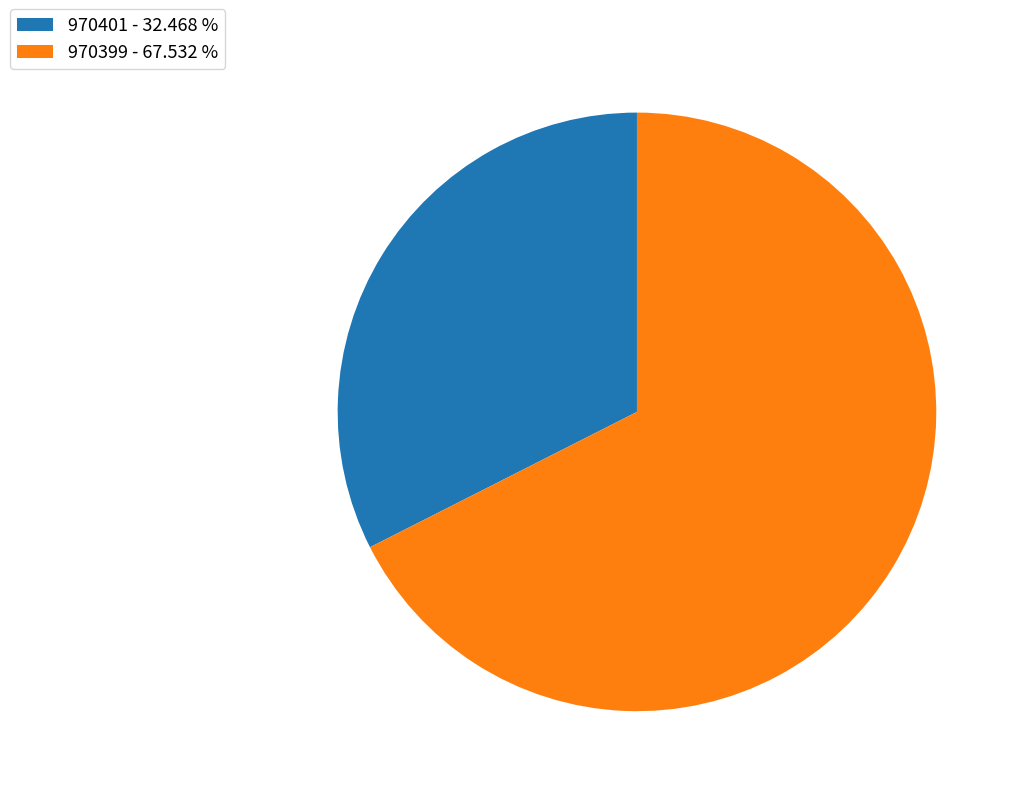

True or false: 970401 accounts for 41% of the total.

False